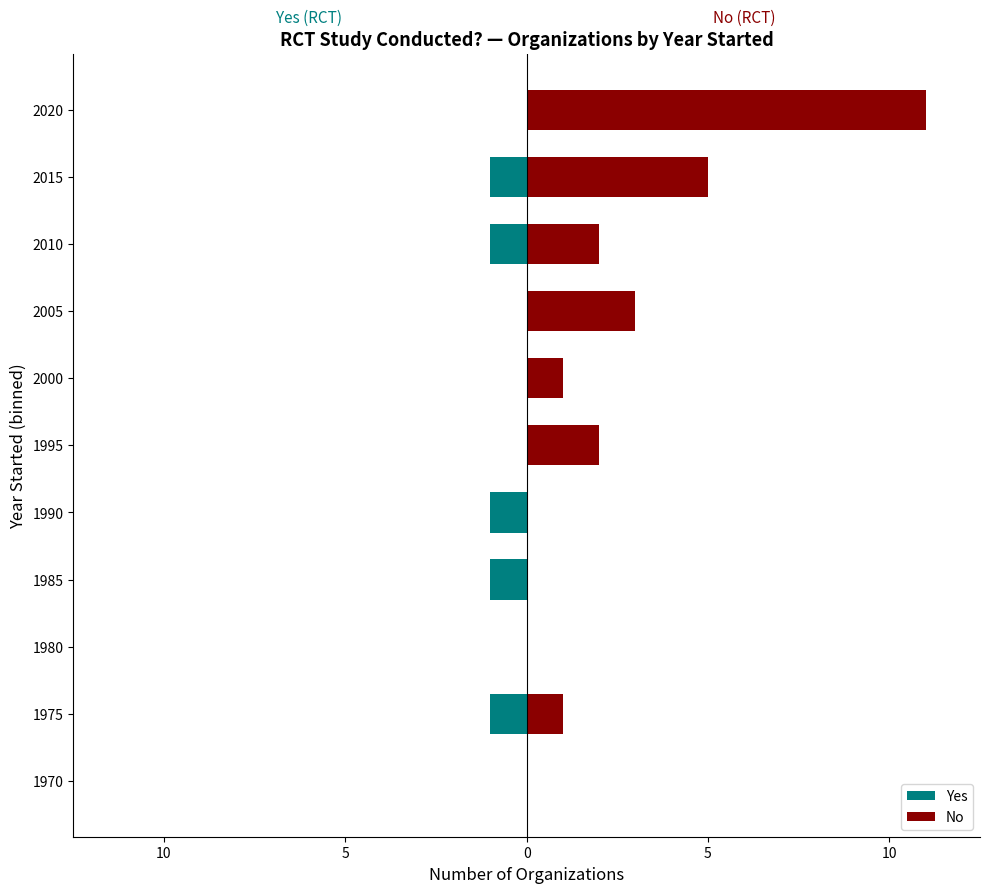

Which has a higher value, 2020 or 2005?

2020